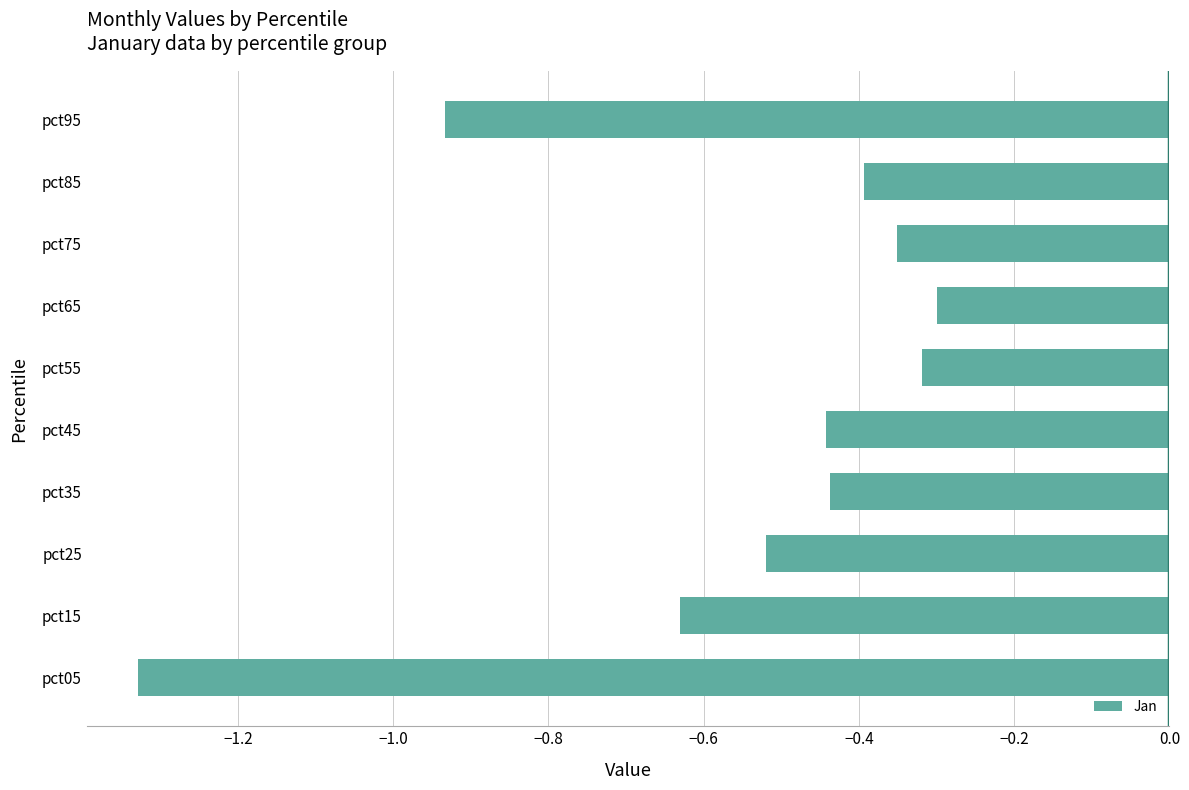

Where is the data nearest to the value 0?

pct65